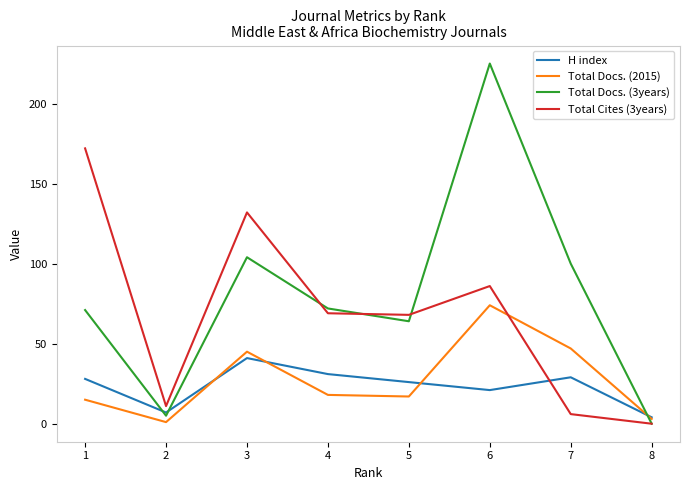

Which category has the highest value across all series?

6